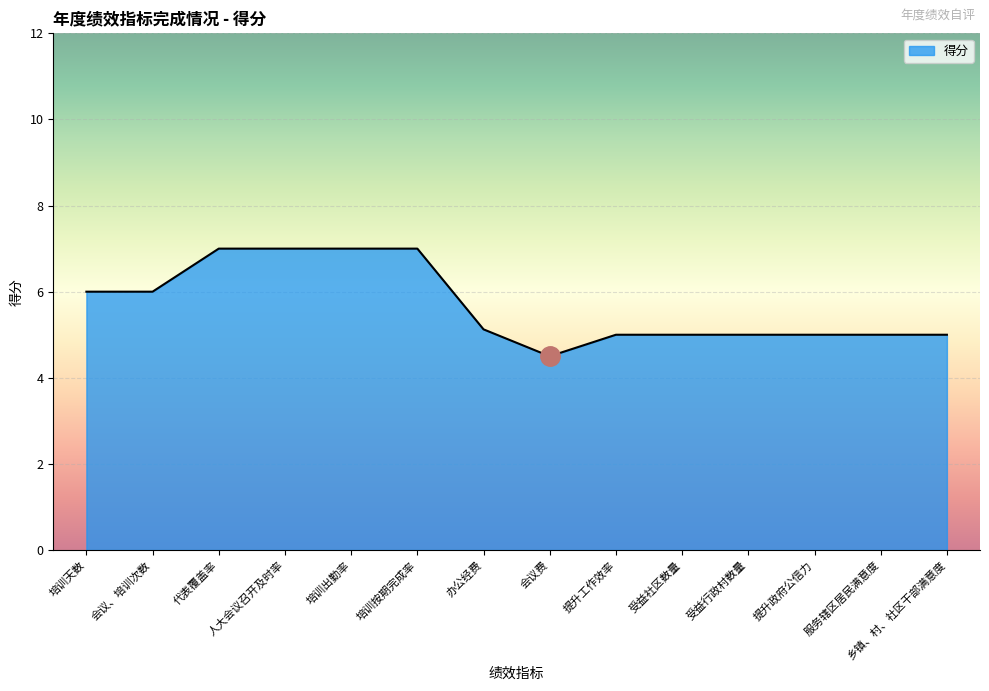

What is the change in value from 培训按期完成率 to 提升政府公信力?

-2.0